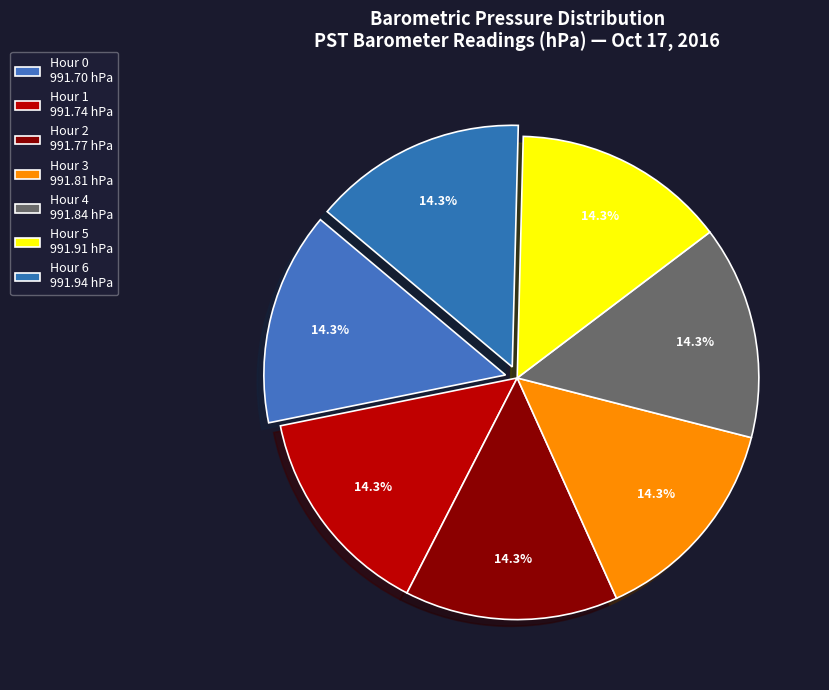

To the nearest percent, what percentage of the pie is Hour 2?

14%